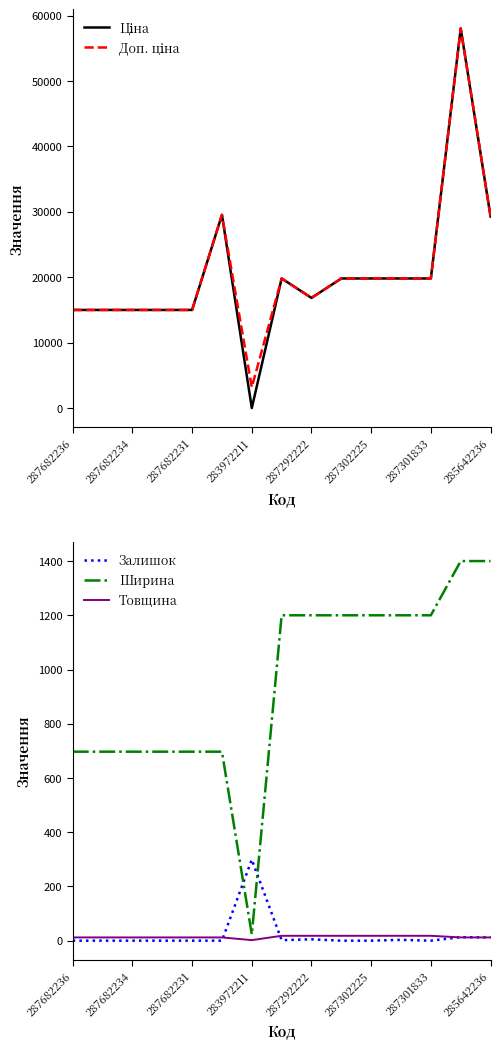

In Залишок, how many points are higher than both neighbors (excluding endpoints)?

4